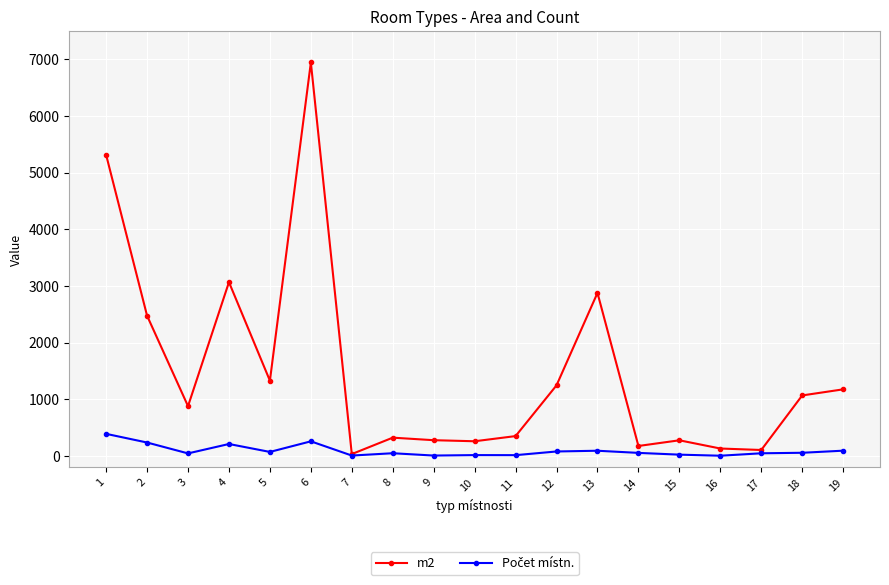

What is the approximate value of m2 at 10?

258.3